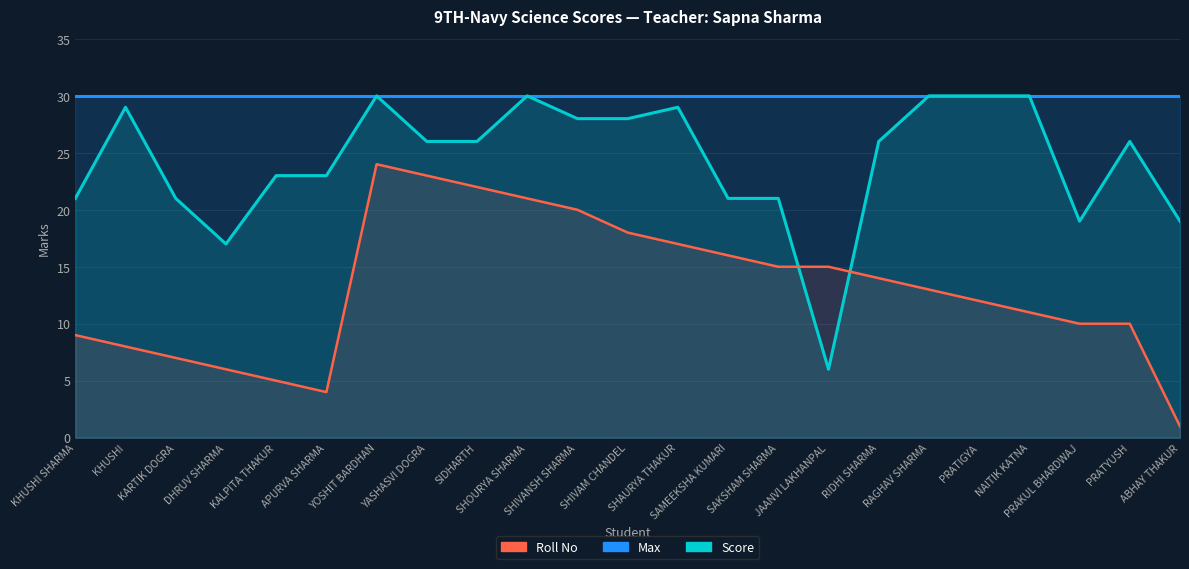

True or false: Max and Roll No cross at least once.

False